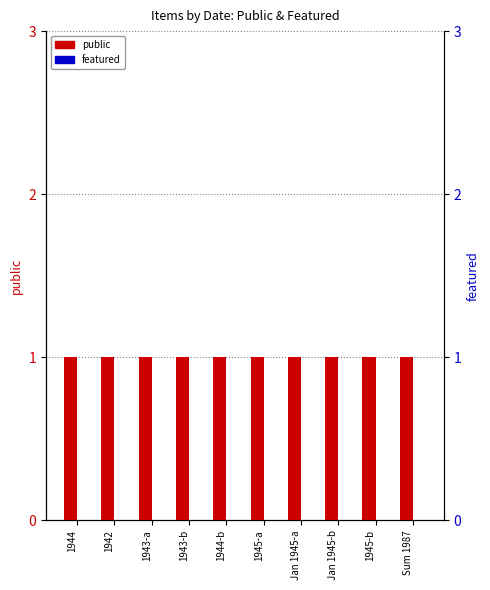

Reading right to left, transcribe all the data shown in this chart.

public: 1	1	1	1	1	1	1	1	1	1
featured: 0	0	0	0	0	0	0	0	0	0